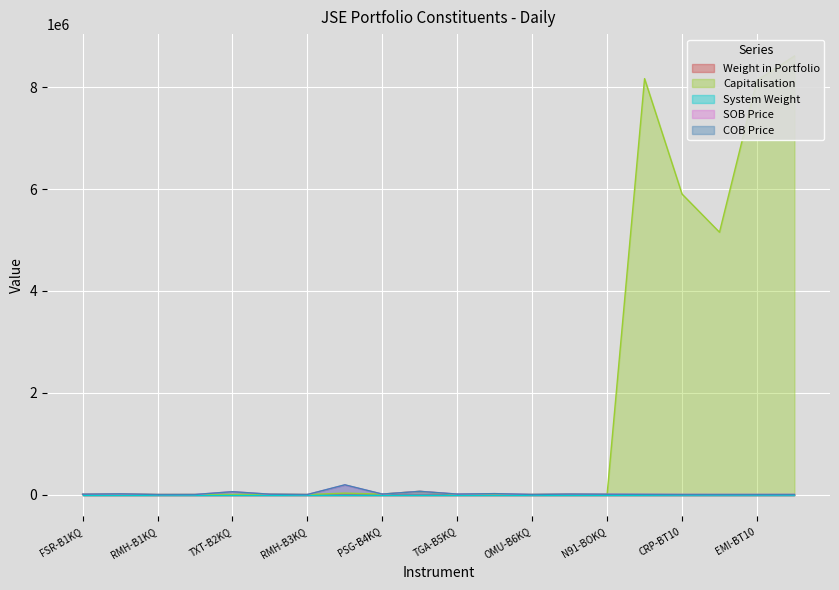

What is the average value of the COB Price series?

19477.0